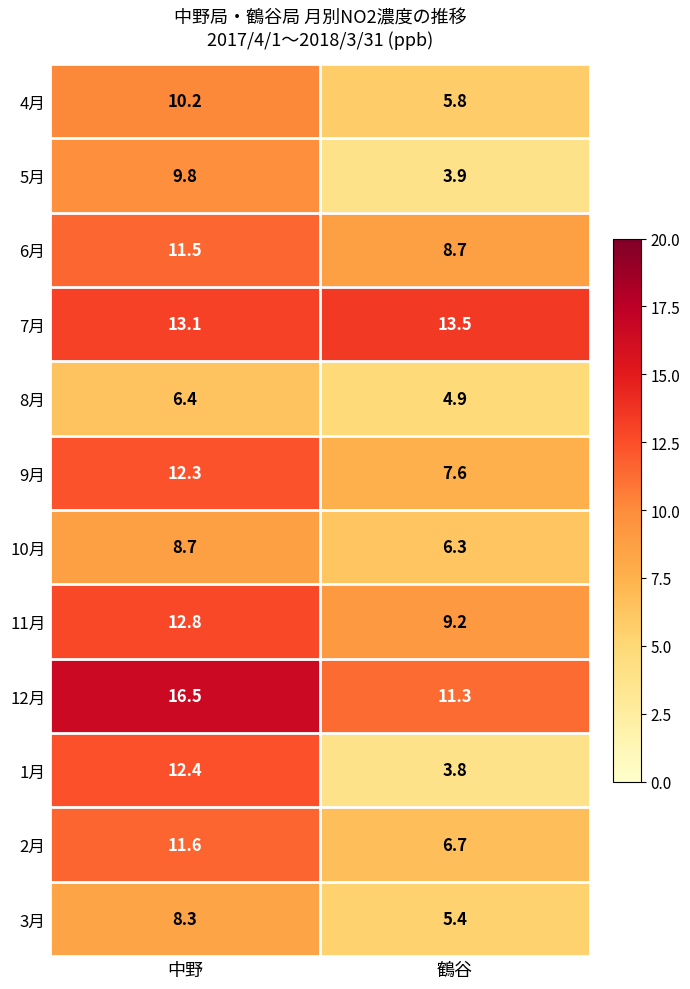

What is the difference between the maximum and minimum values in the 1月 series?

8.6